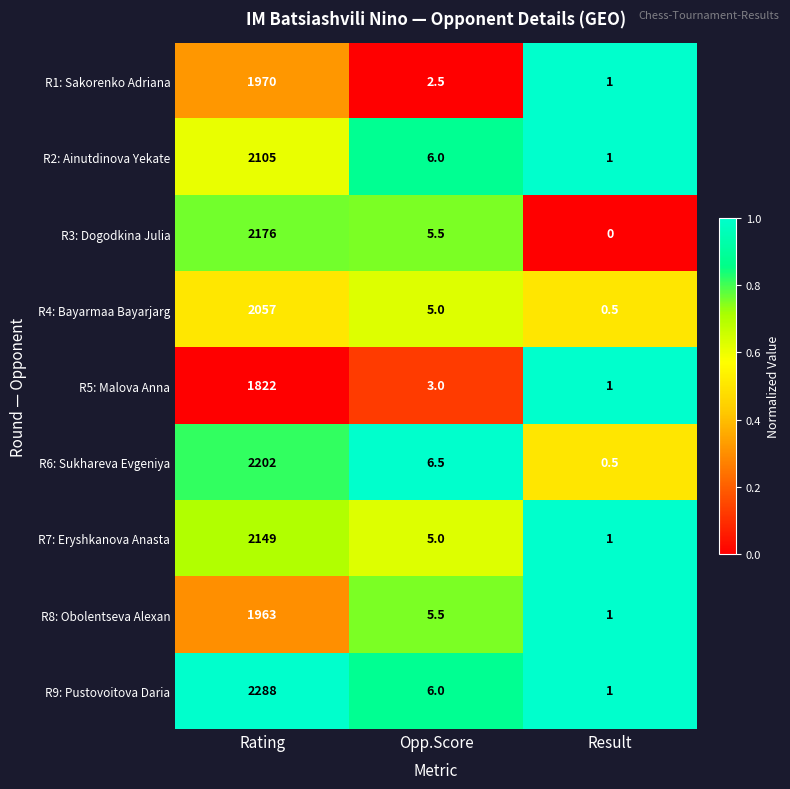

Read the R2: Ainutdinova Yekate value at Result.

1.0